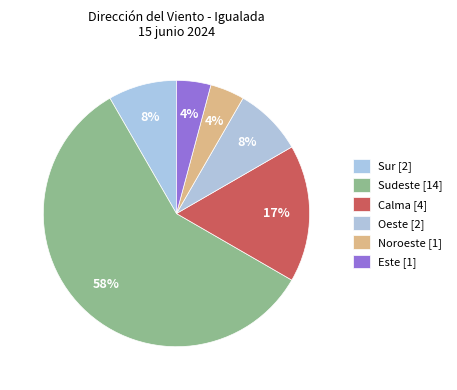

How many slices are in this pie chart?

6